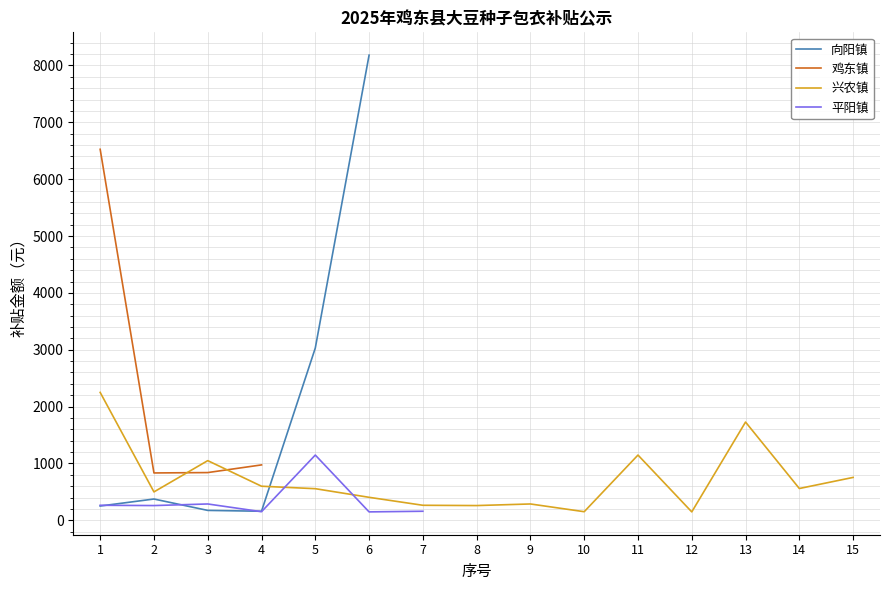

How many data points does each series have?

15